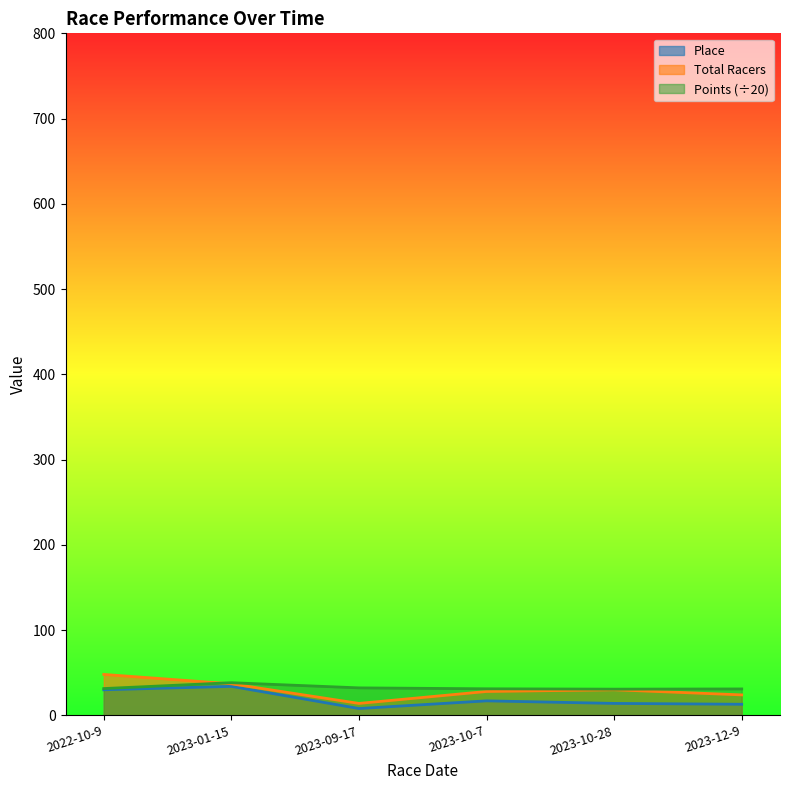

Reading right to left, list all the values displayed in this chart.

Place: 13.0	14.0	17.0	8.0	34.0	30.0
Total Racers: 24.0	30.0	28.0	14.0	37.0	48.0
Points: 31.0	30.7	31.1	32.2	38.3	31.4